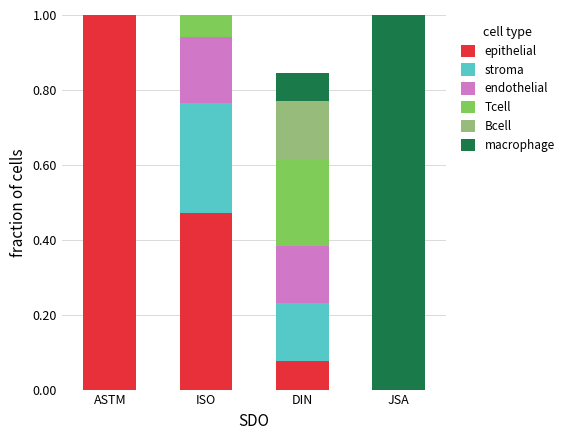

What is the total value across all series at ISO?

1.0